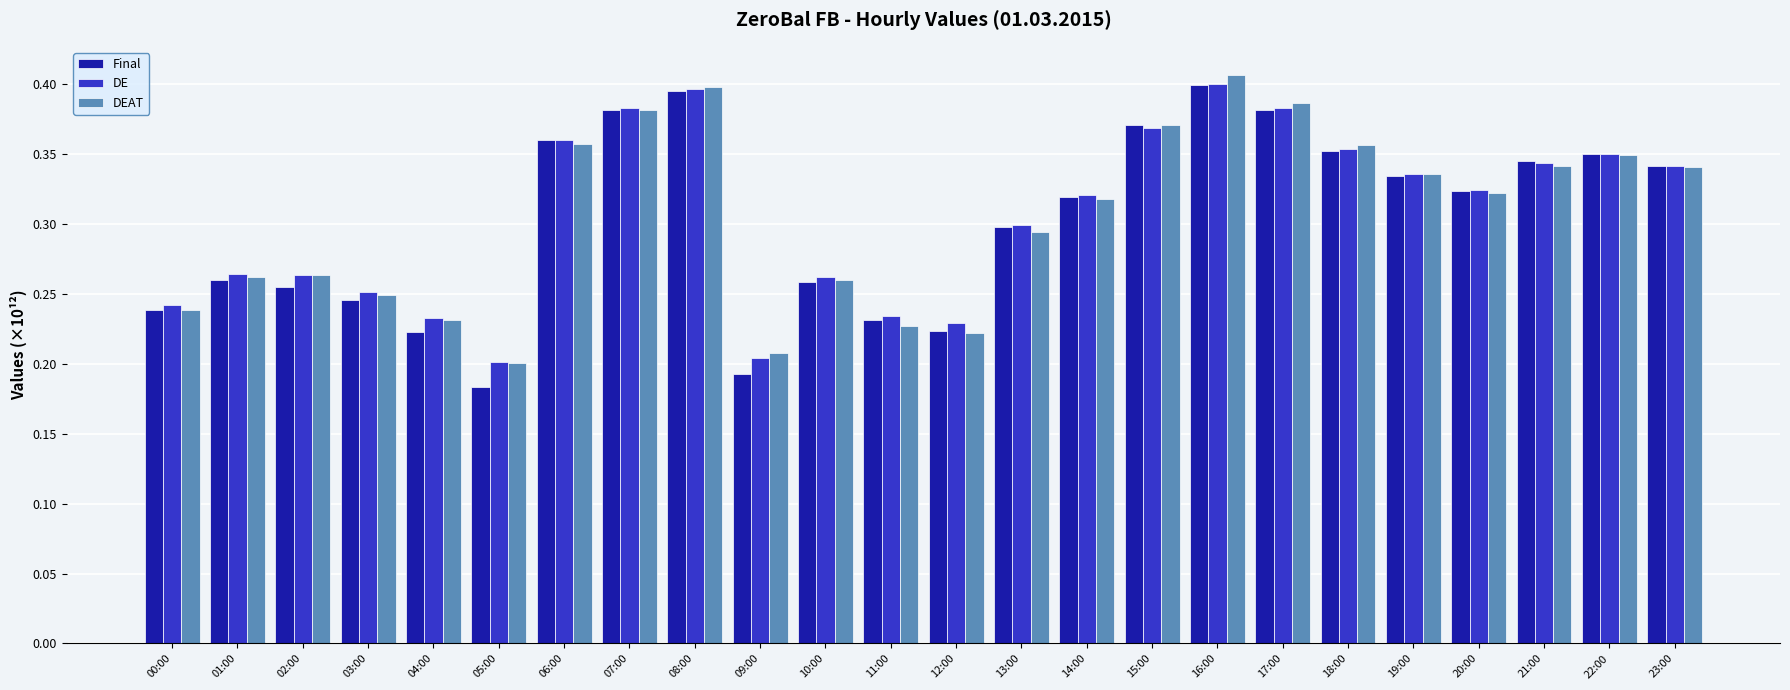

Are the bars horizontal?

No